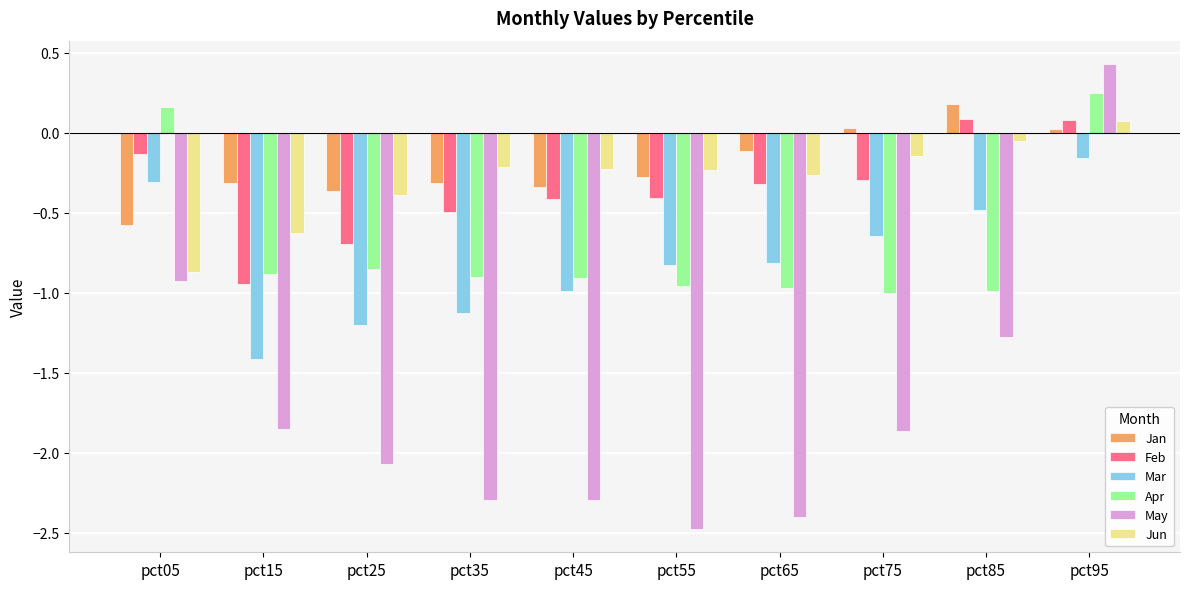

What are all the series names shown in the legend?

Jan, Feb, Mar, Apr, May, Jun